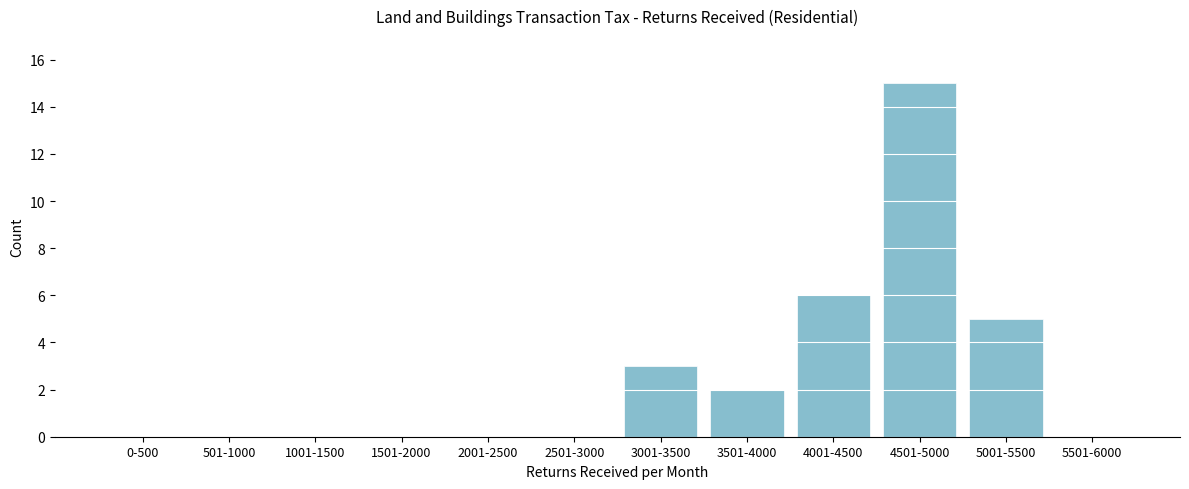

Reading left to right, what are all the values shown in this chart?

0-500=0	501-1000=0	1001-1500=0	1501-2000=0	2001-2500=0	2501-3000=0	3001-3500=3	3501-4000=2	4001-4500=6	4501-5000=15	5001-5500=5	5501-6000=0